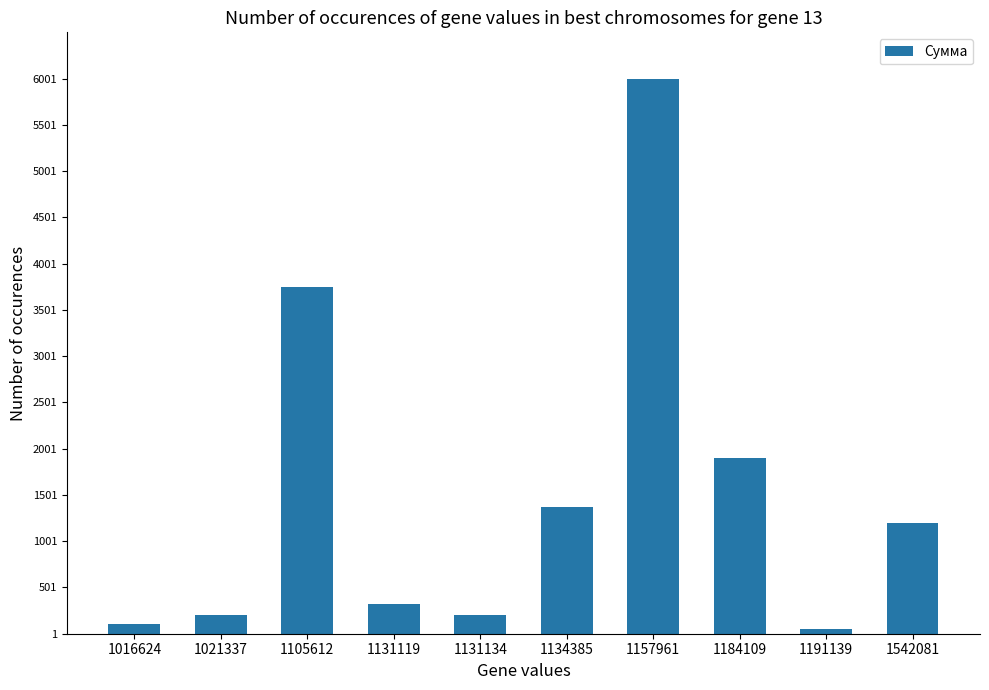

Which has a higher value, 1184109 or 1131134?

1184109